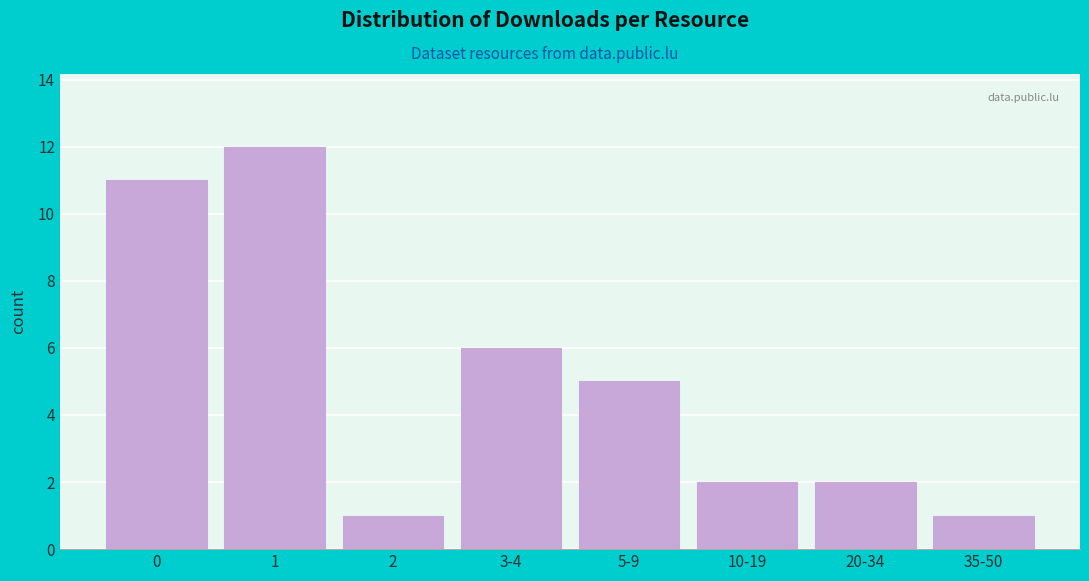

Reading left to right, extract all data points from this chart.

0=11	1=12	2=1	3-4=6	5-9=5	10-19=2	20-34=2	35-50=1